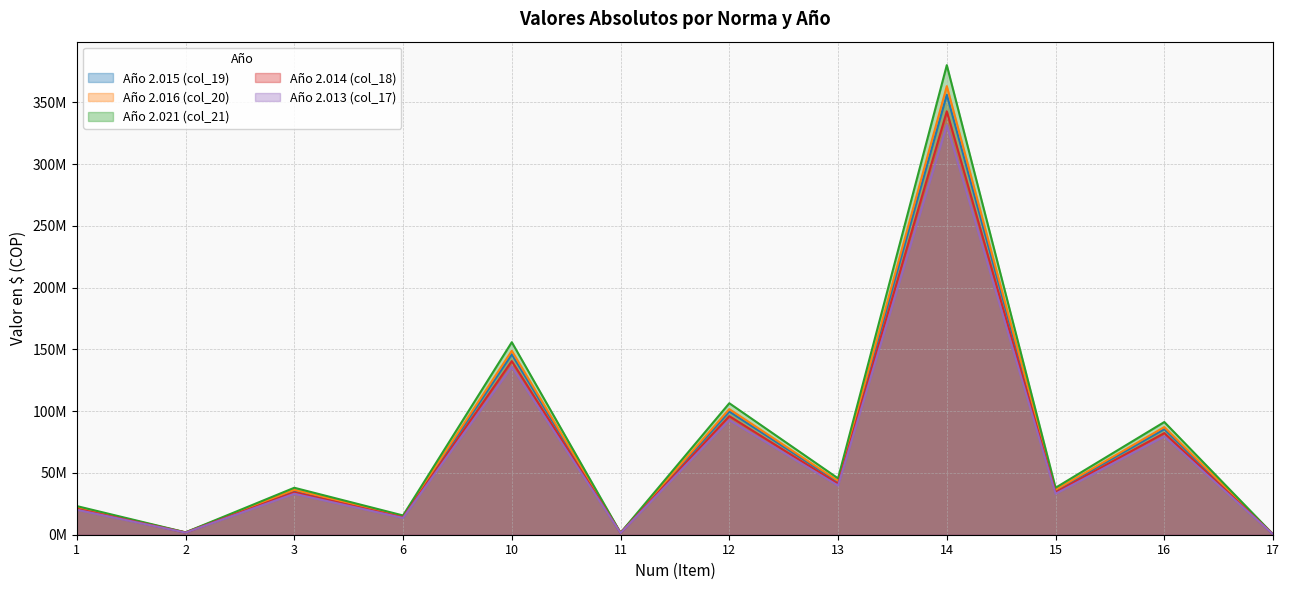

The Año 2.013 (col_17) series shows 1359000 at 11. True or false?

True